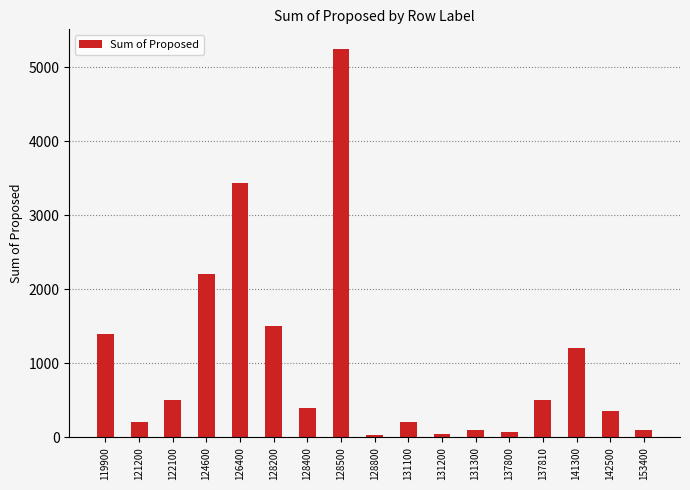

What is the value of the 17th bar from the left?

100